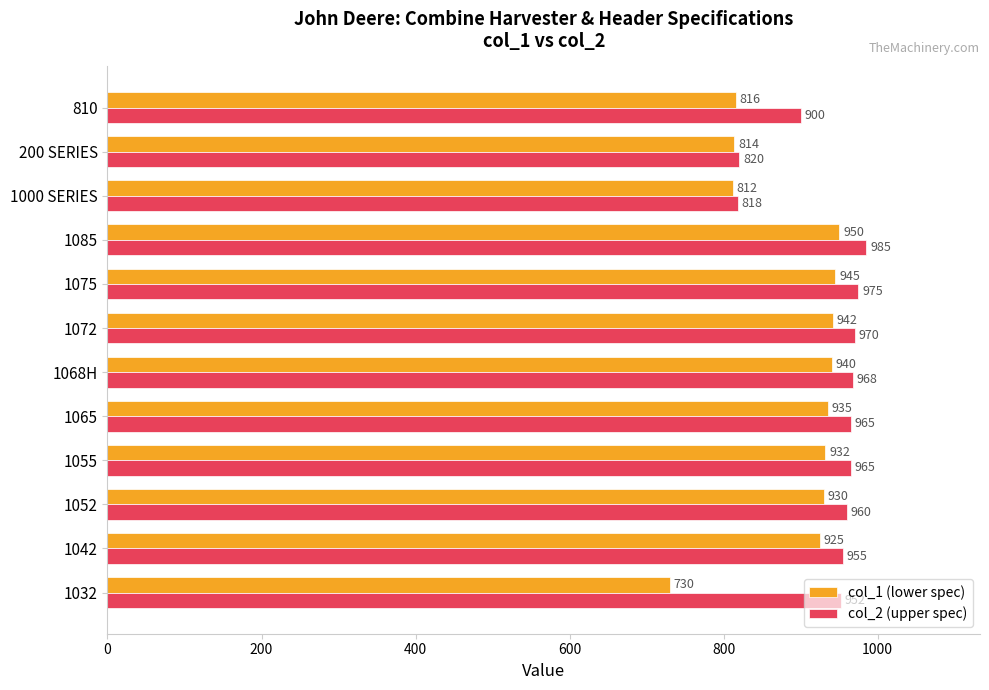

Rank the series at 810 from lowest to highest value.

col_1 (lower spec), col_2 (upper spec)